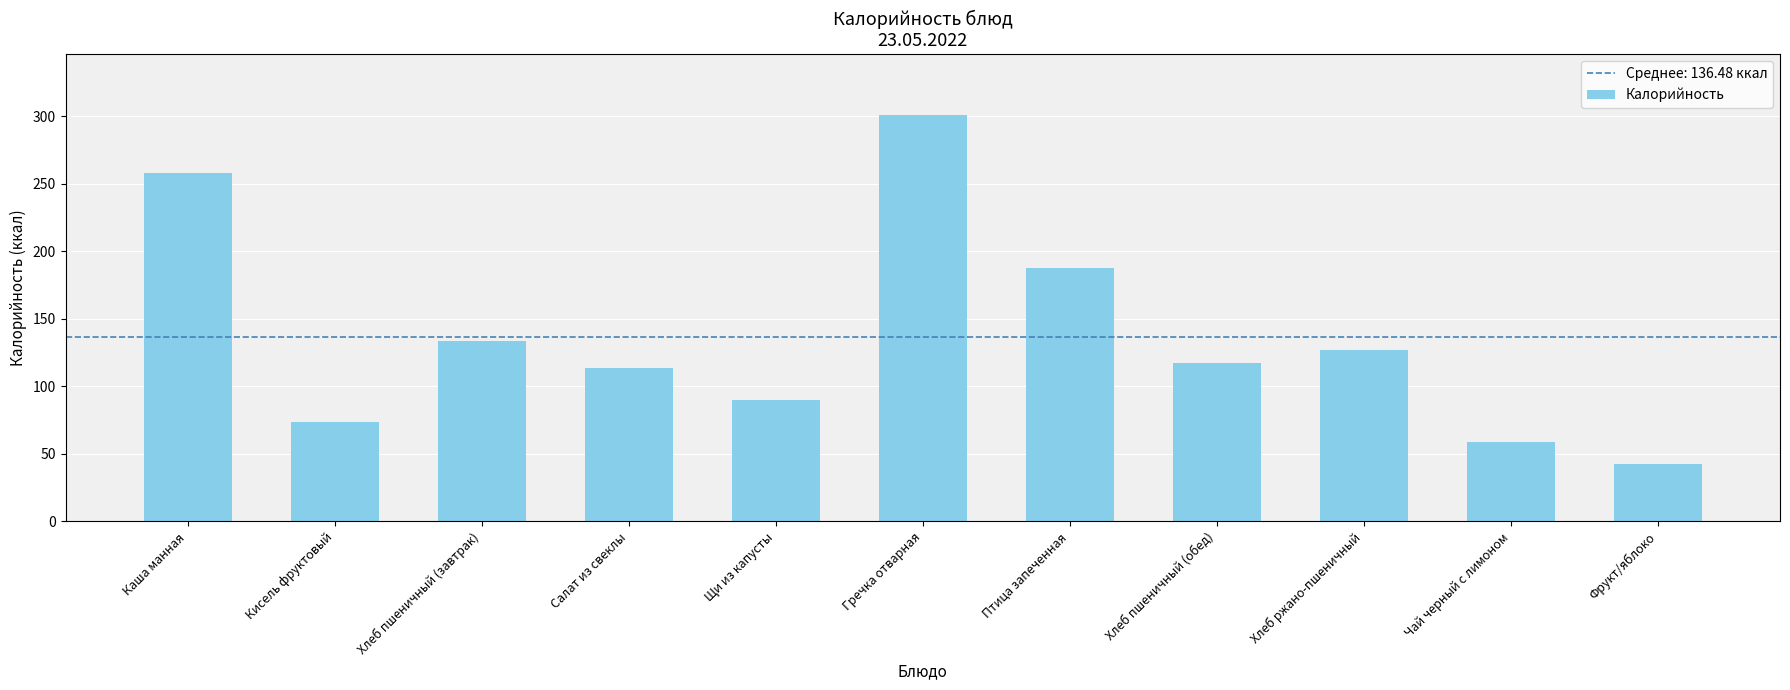

How many values exceed 117?

6